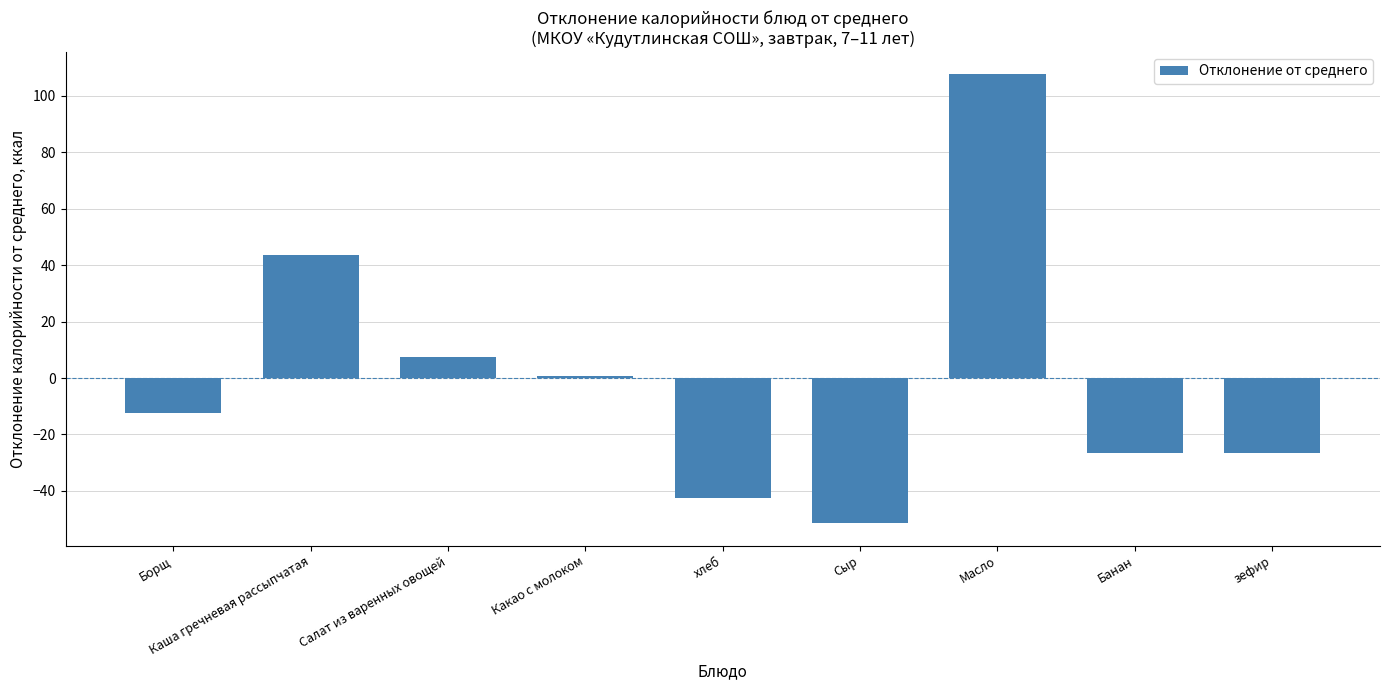

How many distinct data groups are displayed?

1